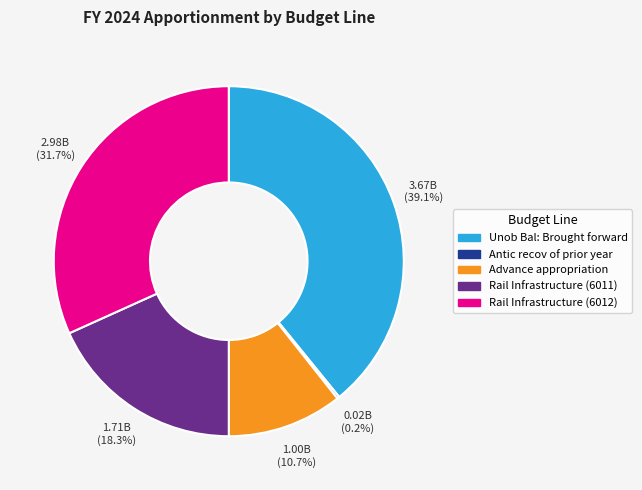

To the nearest percent, what is the difference between the largest and smallest slice percentages?

39%